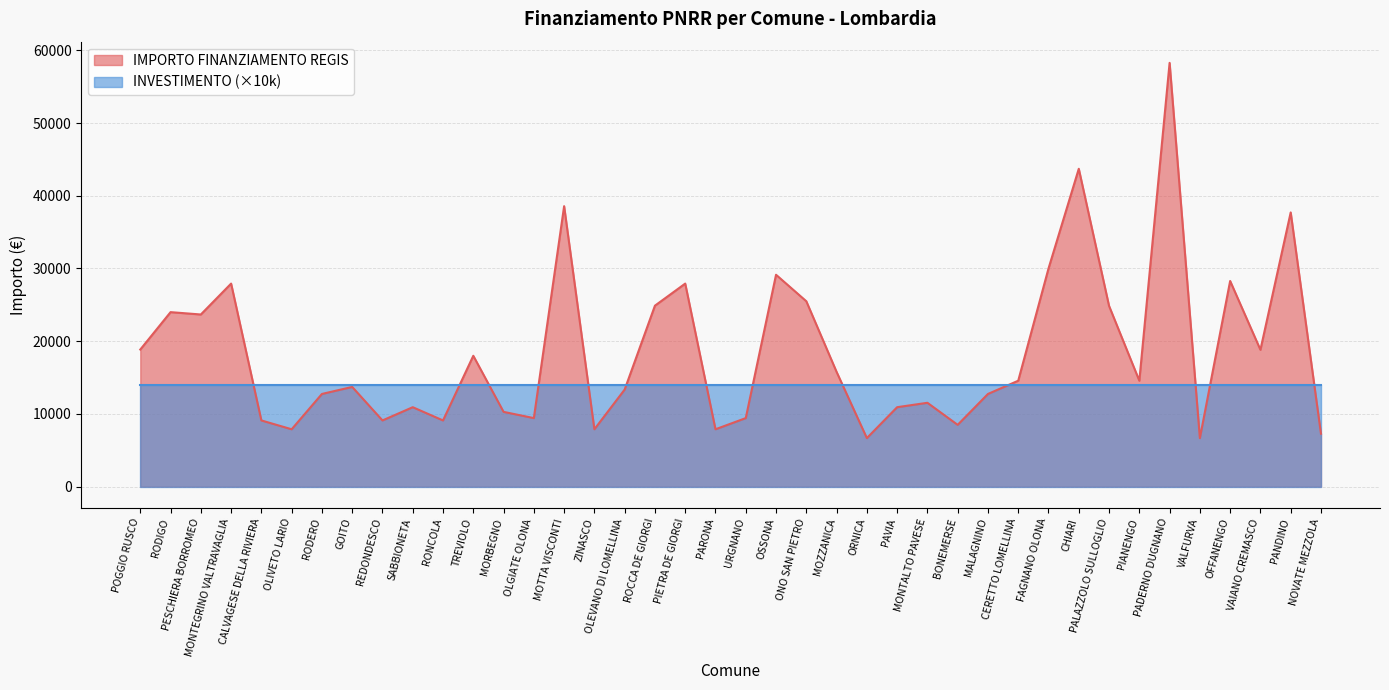

What is the difference between the maximum and minimum values?

51595